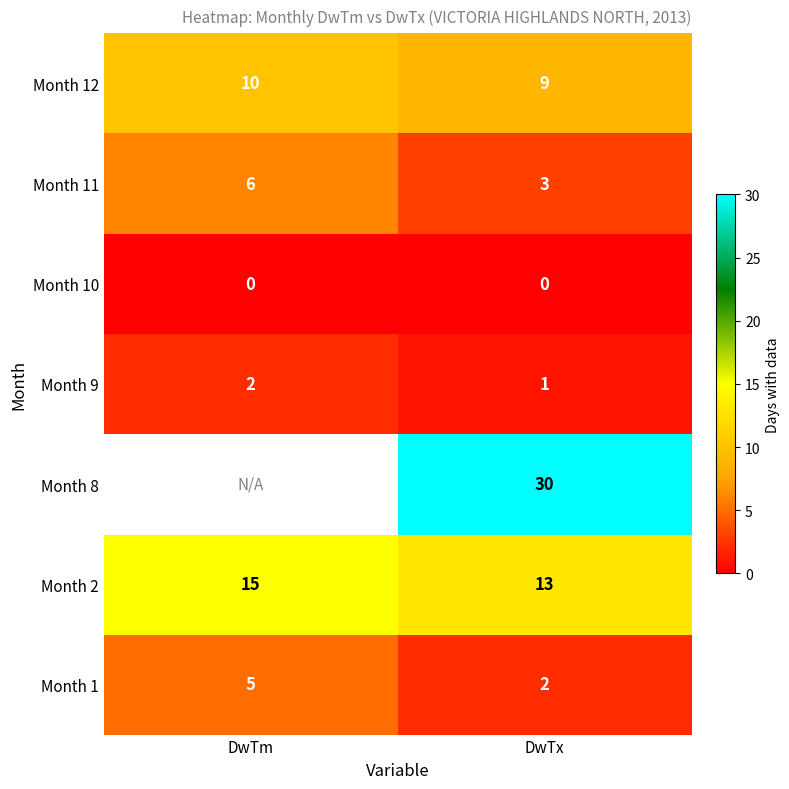

Is the value of Month 1 at DwTx greater than the value of Month 8 at DwTx?

No